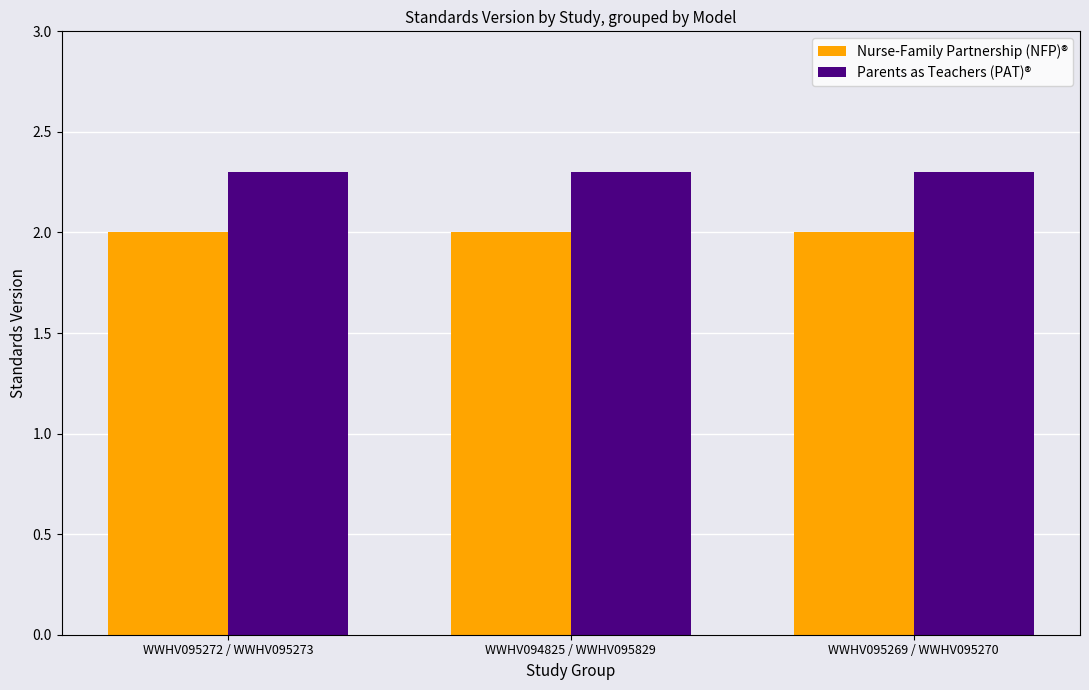

What is the average value of the Nurse-Family Partnership (NFP)® series?

2.0